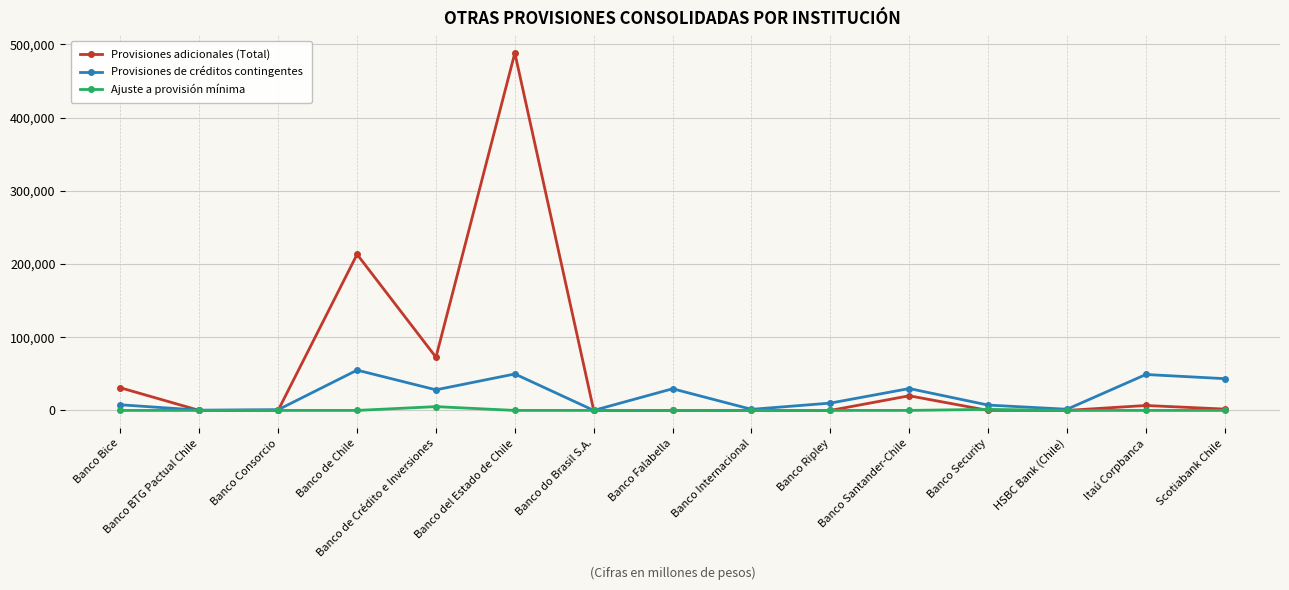

Rank the series by their average value, from highest to lowest.

Provisiones adicionales (Total), Provisiones de créditos contingentes, Ajuste a provisión mínima